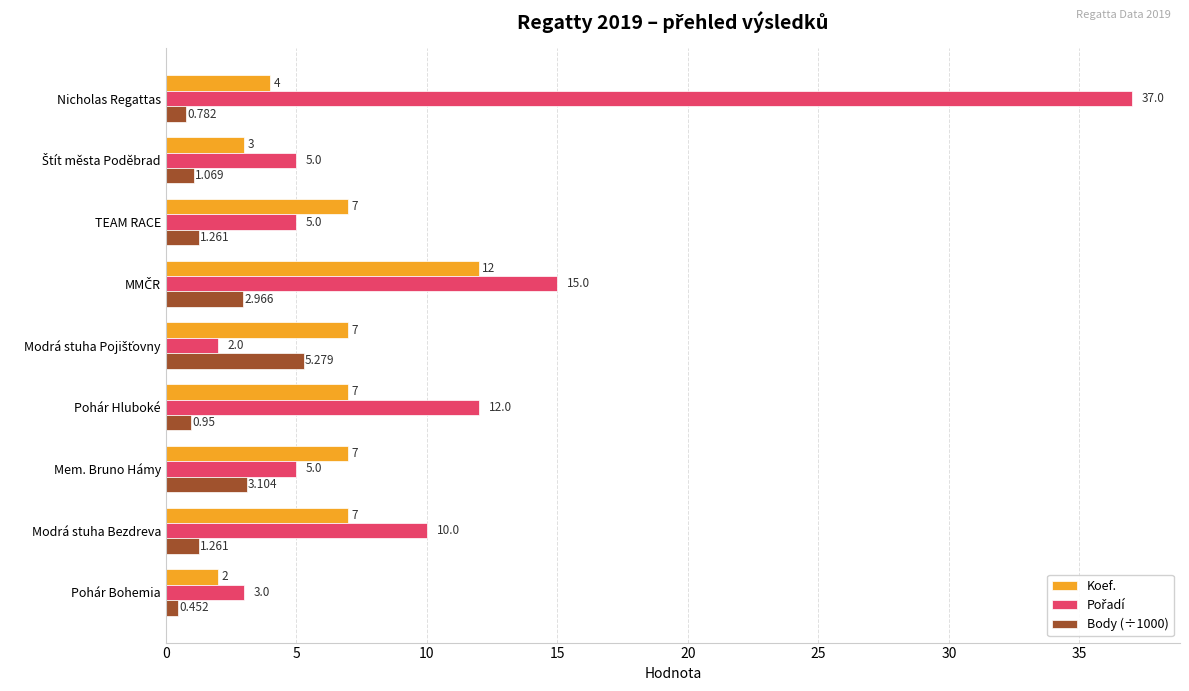

At which category is the sum across all series the highest?

Nicholas Regattas